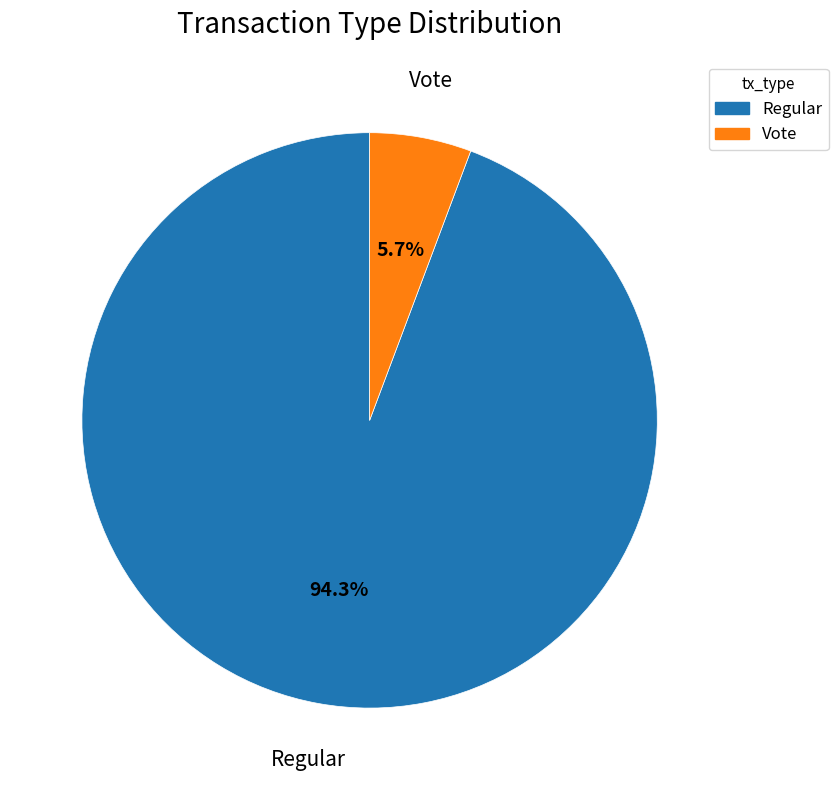

What is the smallest slice in the pie chart?

Vote